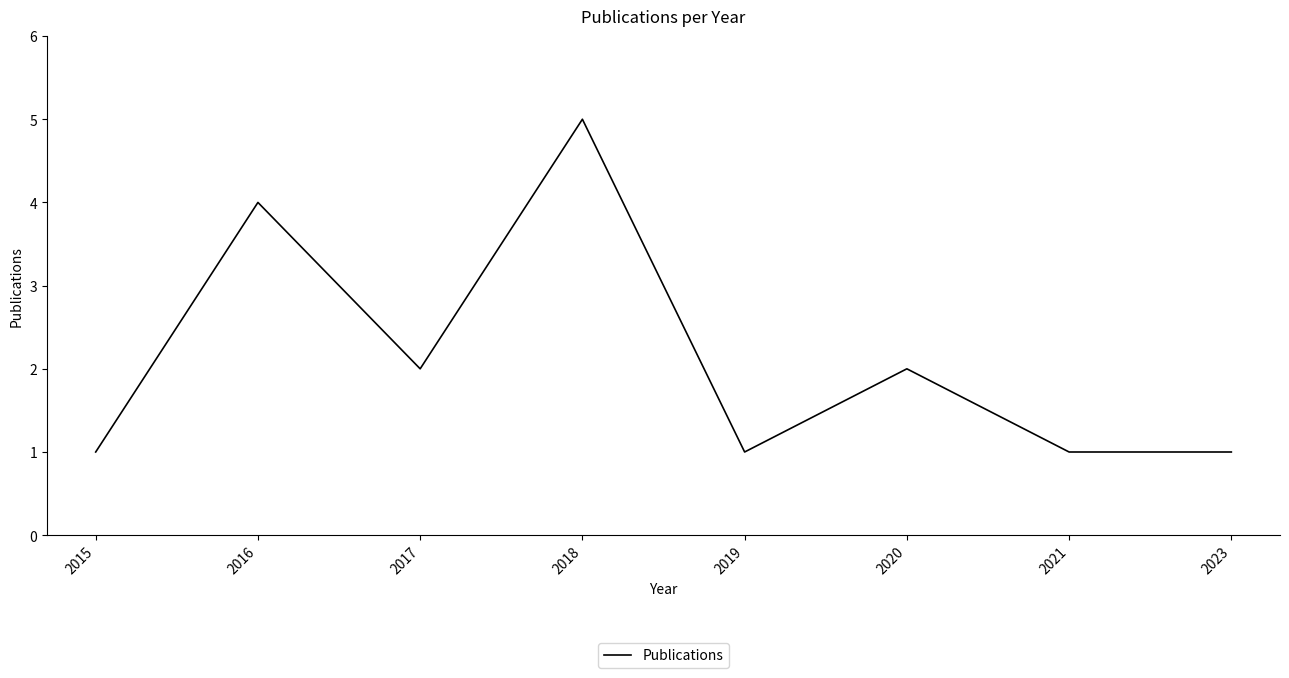

How many categories are shown in the chart?

8